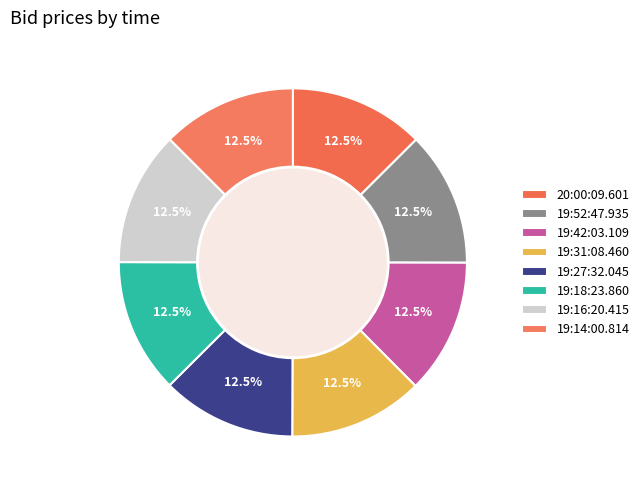

How many segments does this pie chart have?

8